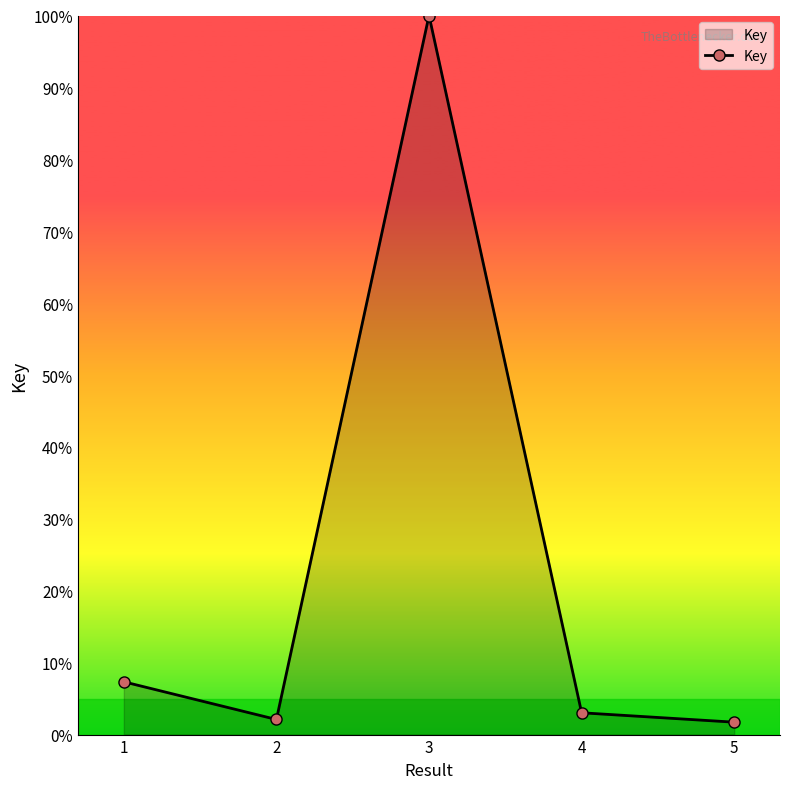

What is the maximum value shown in the chart?

100.0